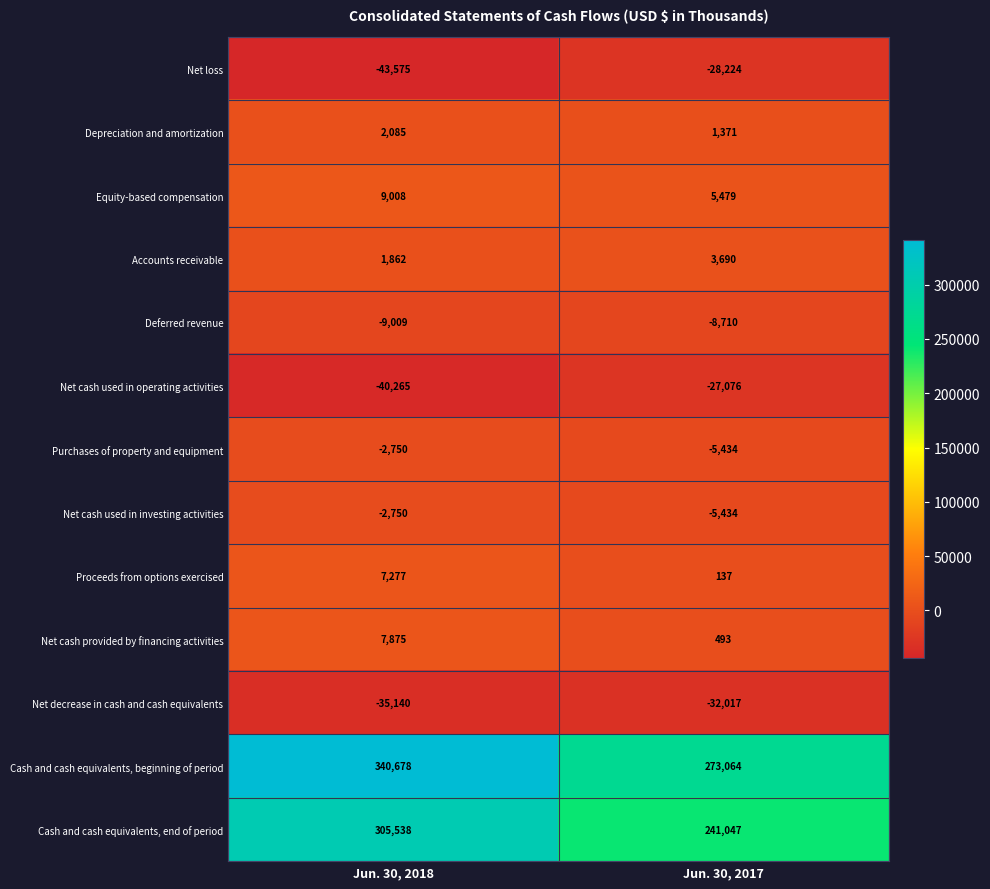

Rank the categories by Cash and cash equivalents, beginning of period value from highest to lowest.

Jun. 30, 2018, Jun. 30, 2017